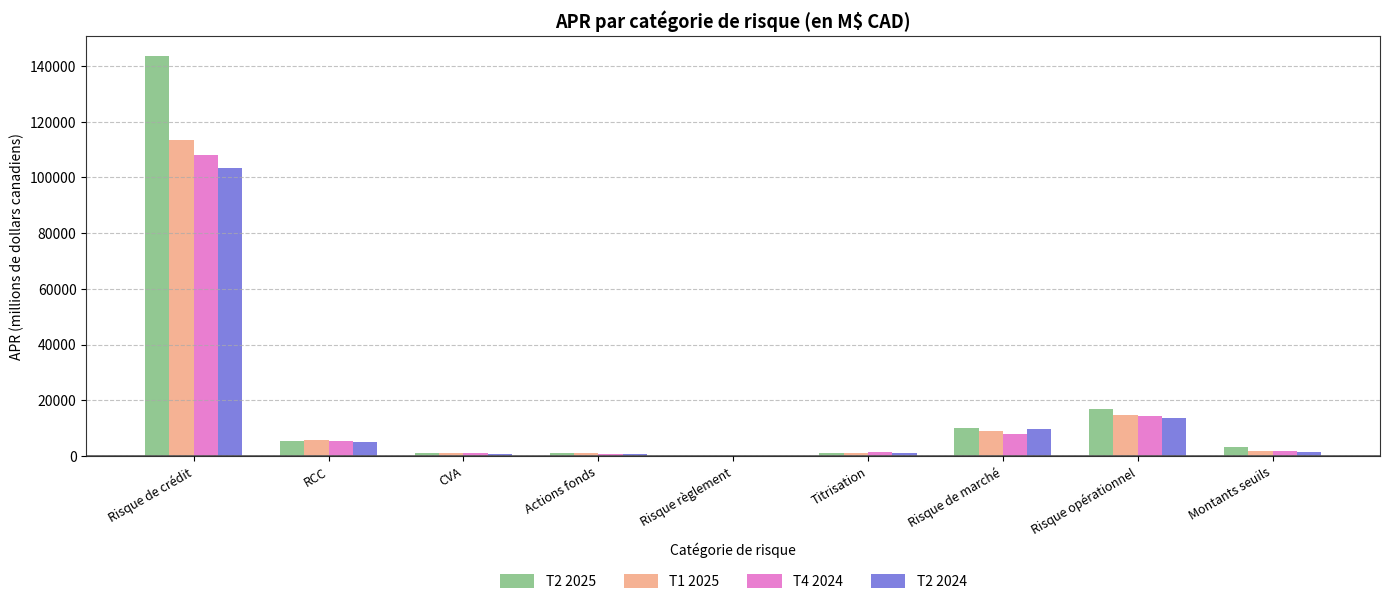

What is the maximum value shown in the chart?

143707